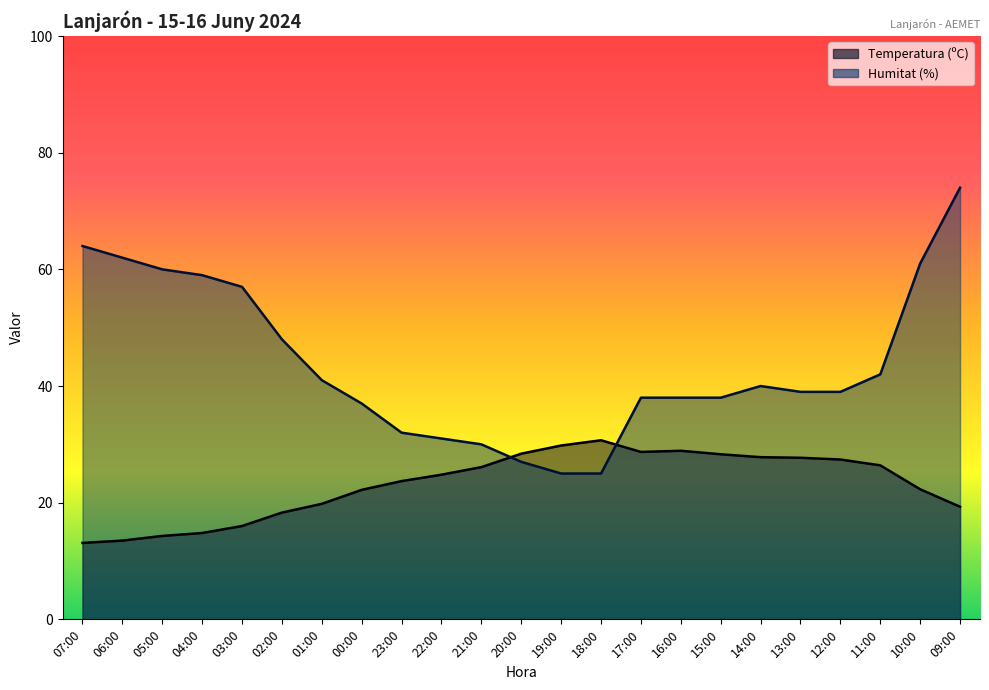

What is the label of the 17th point from the left?

15:00